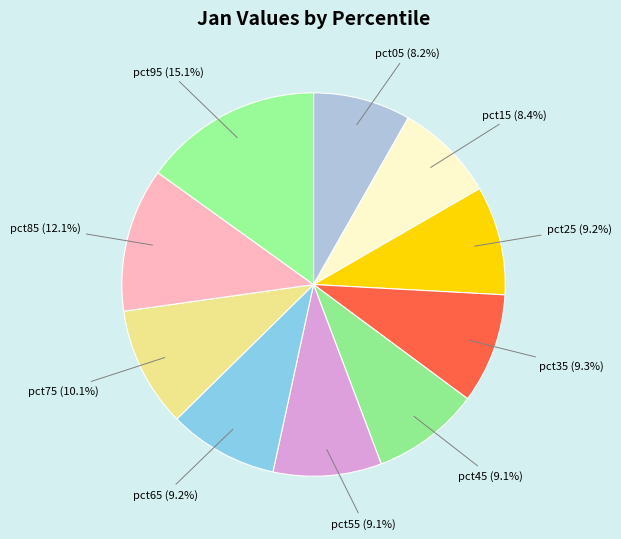

How many segments does this pie chart have?

10